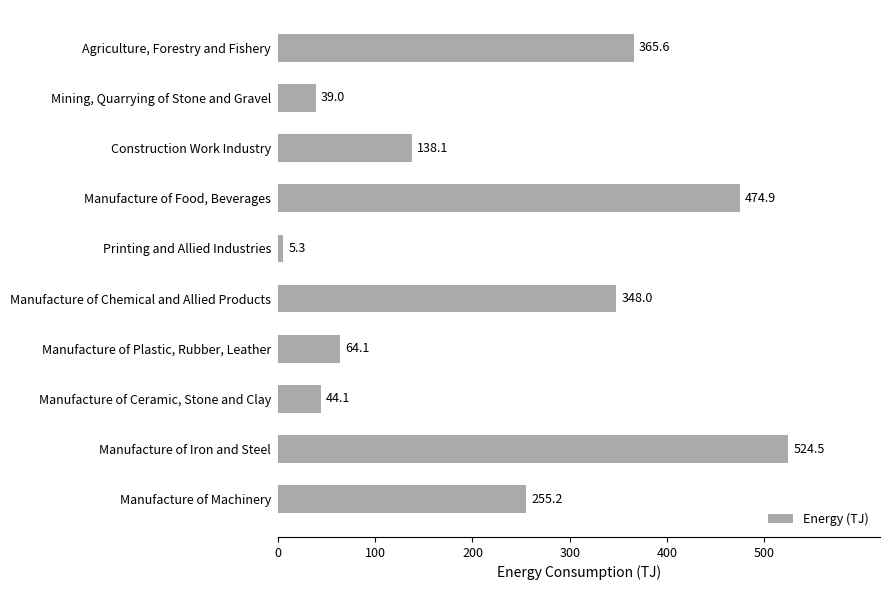

What position from the bottom is Manufacture of Food, Beverages?

7